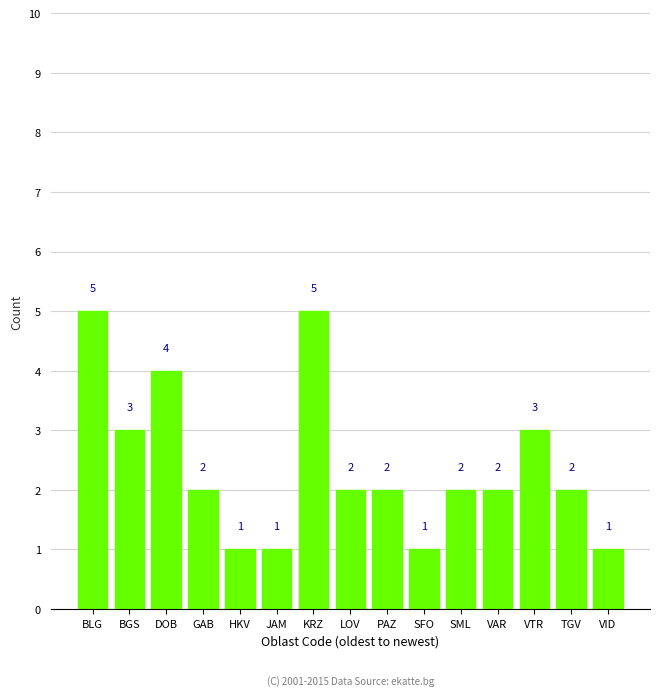

How many values are between 1 and 3?

12